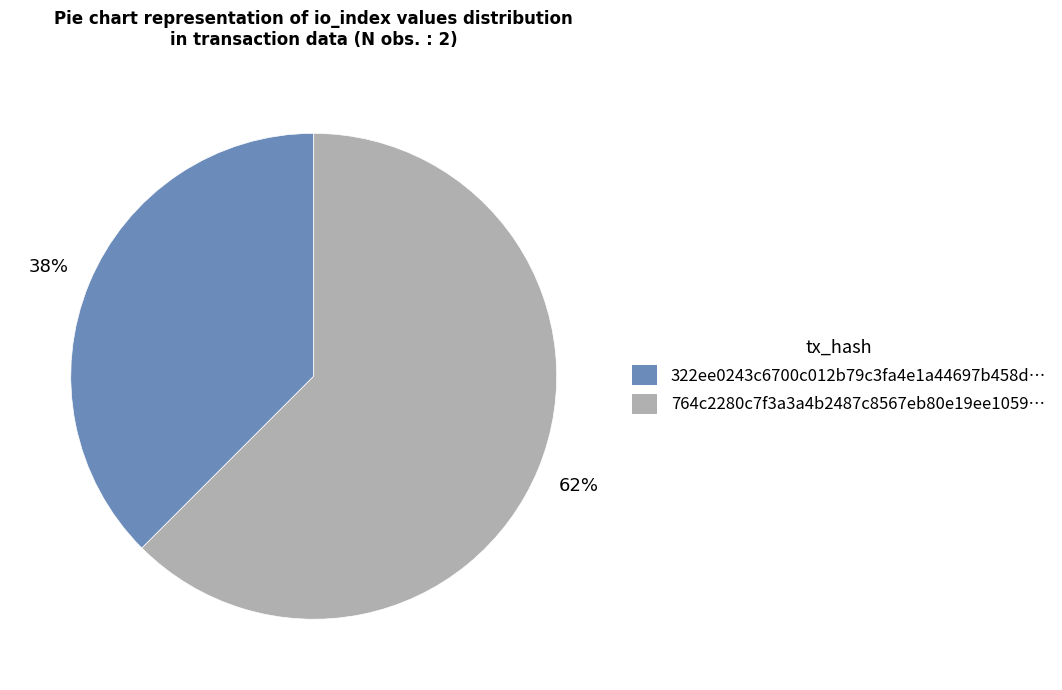

Does any single category account for the majority?

Yes